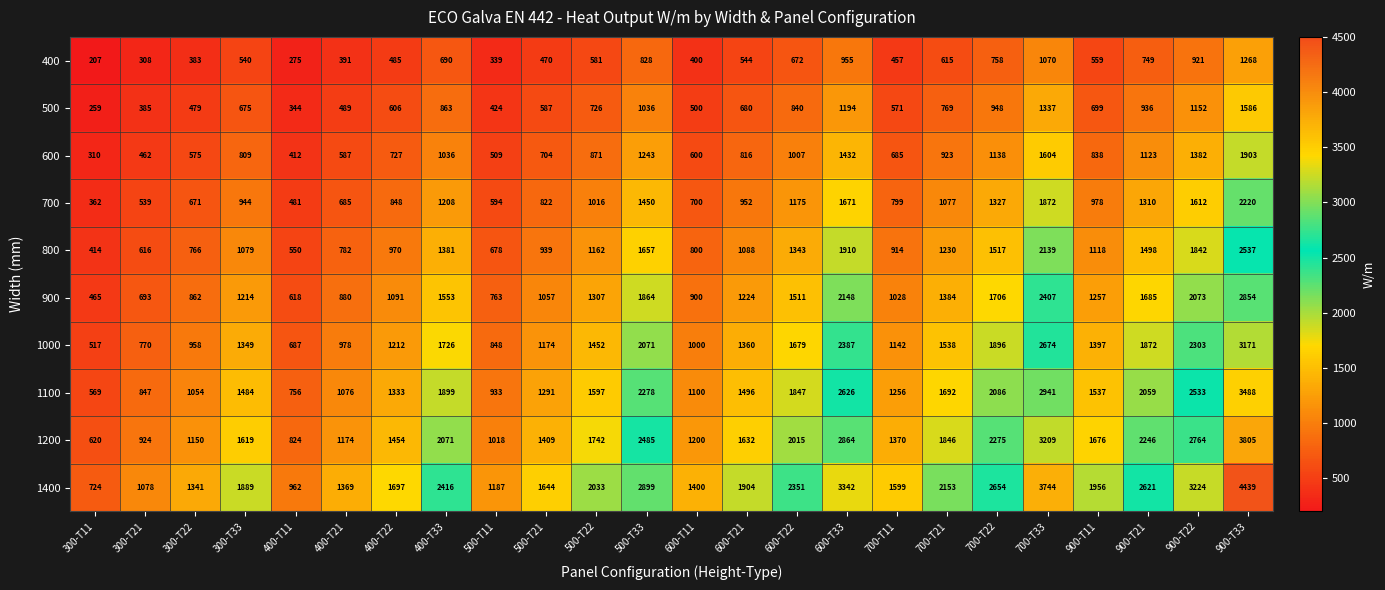

At which label does 500 first exceed 699?

400-T33